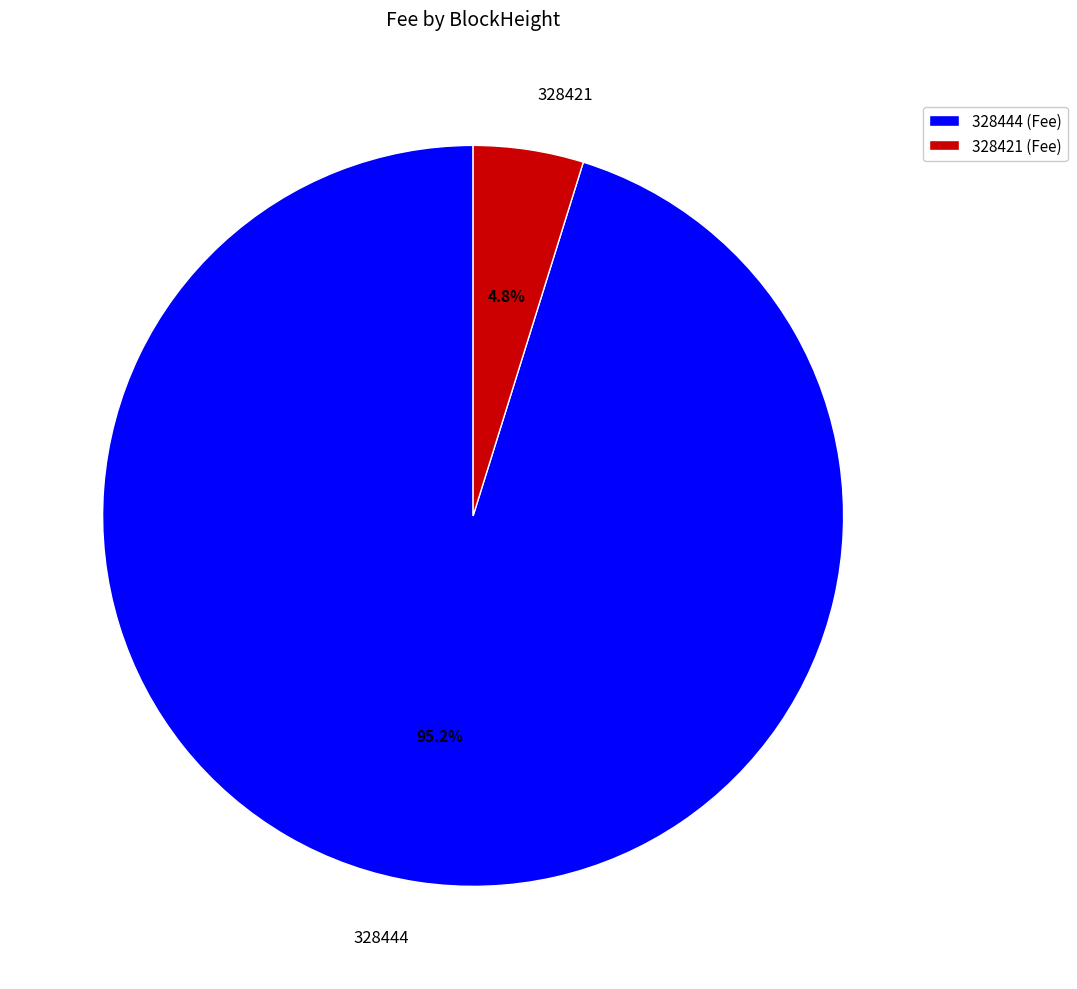

Combined, what portion of the pie is 328421 and 328444?

100.0%